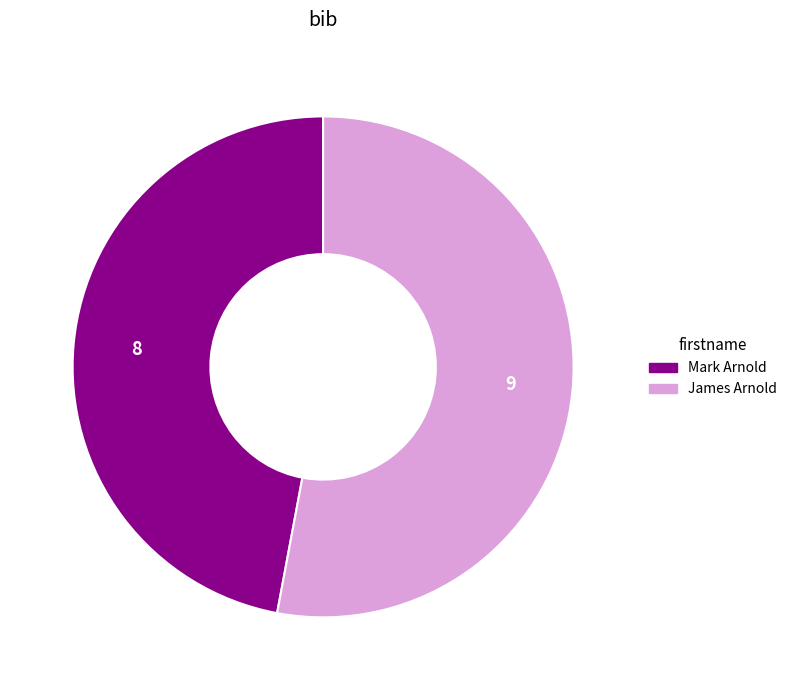

How many slices are in this pie chart?

2